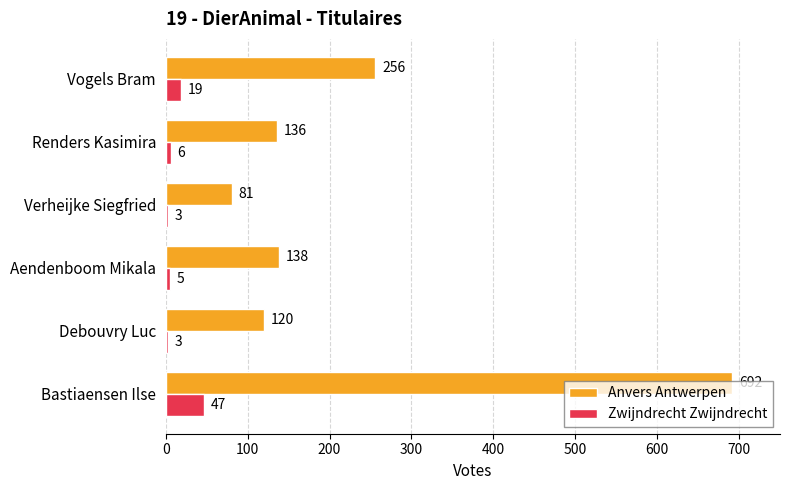

How many data points does each series have?

6